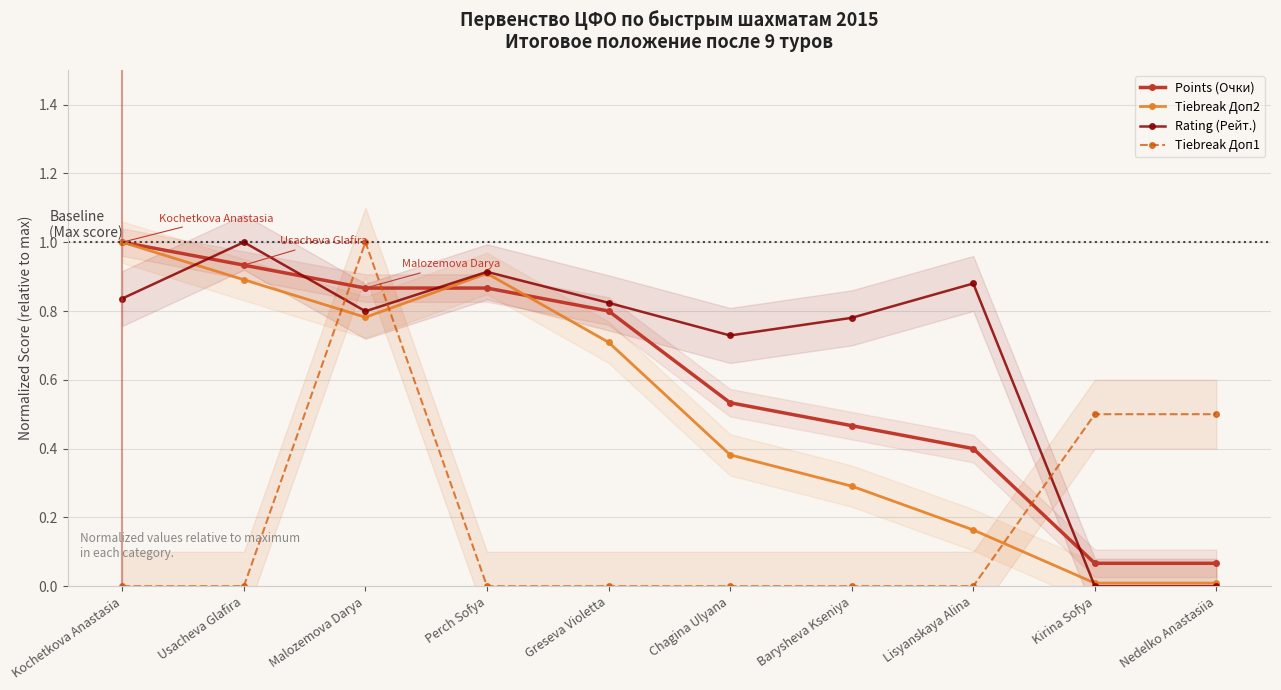

What is the label of the 10th point from the left?

Nedelko Anastasiia